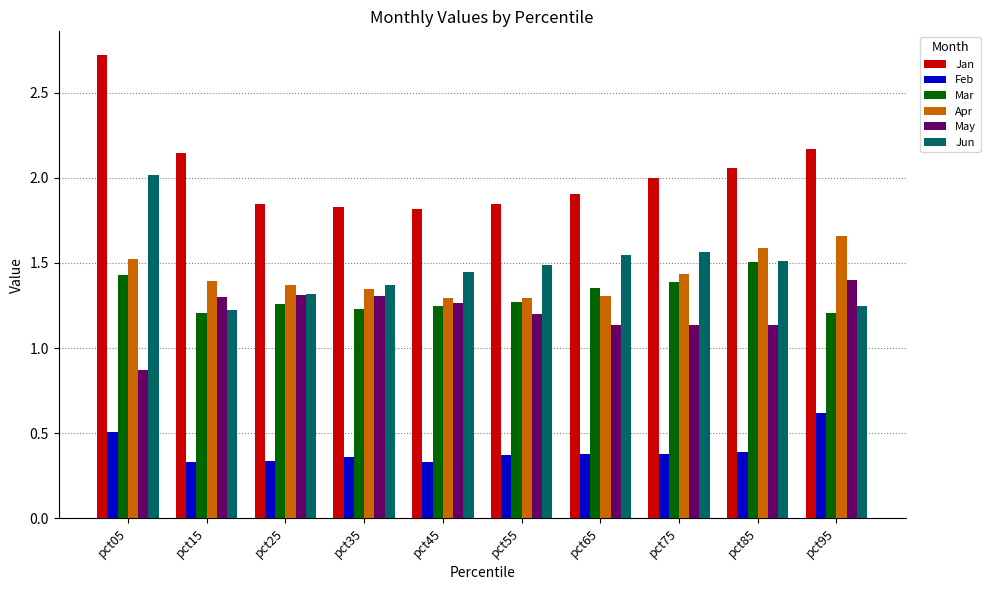

What is the approximate value of Feb at pct05?

0.5